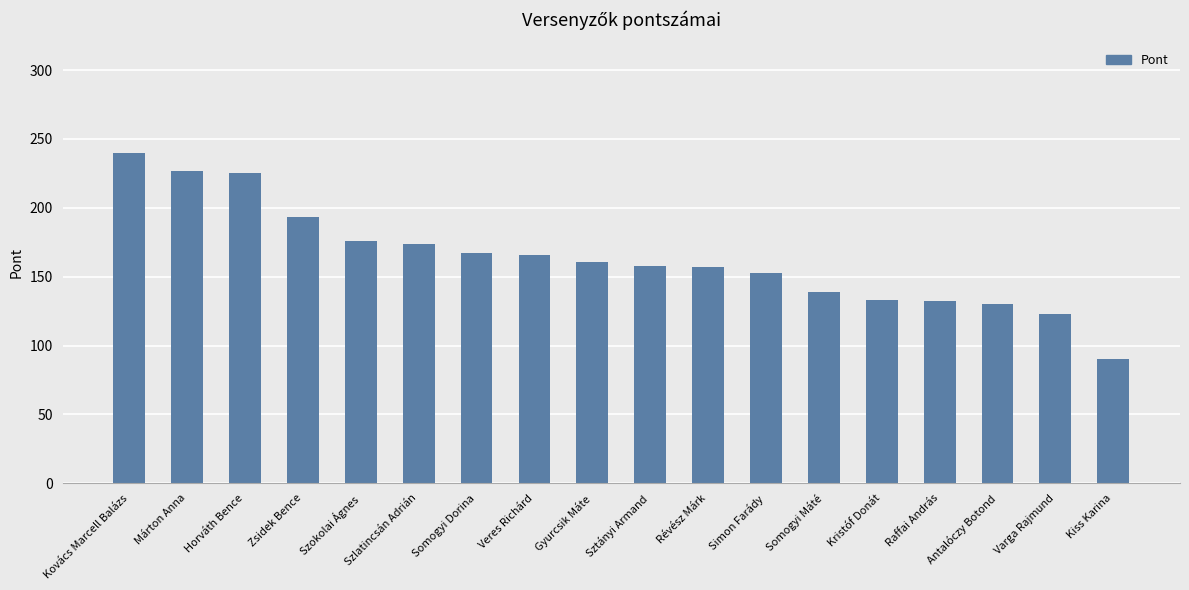

What is the difference between the values at Somogyi Dorina and Sztányi Armand?

9